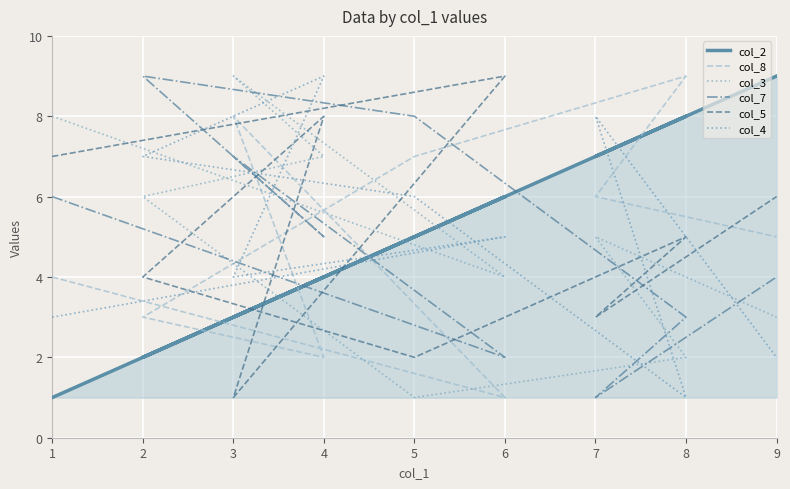

Which category has the lowest value in the col_3 series?

5